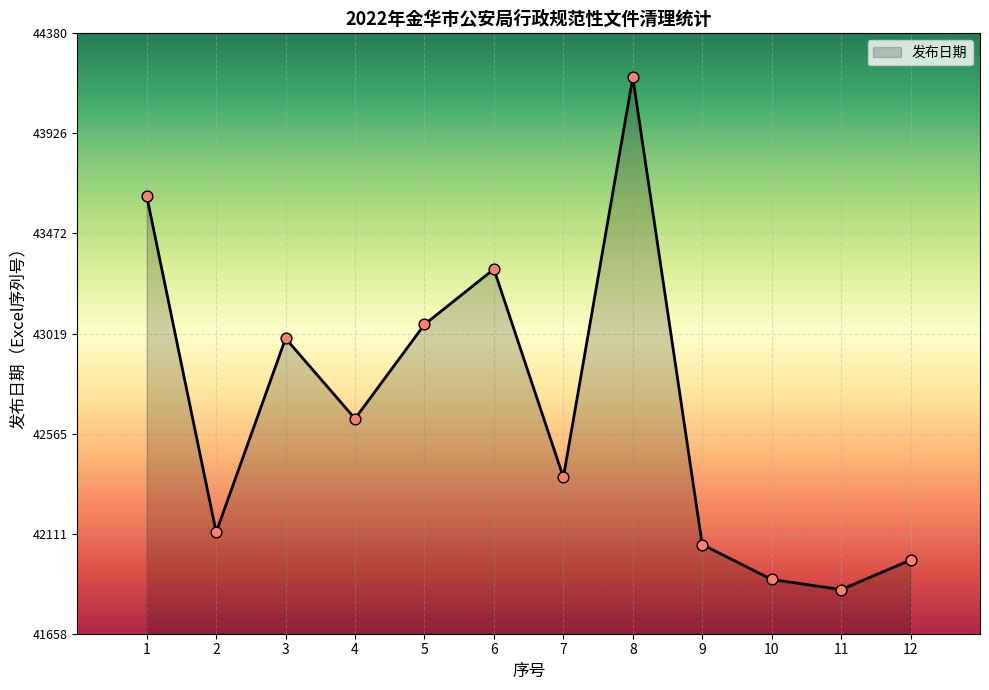

Approximately how many times larger is the value at 4 compared to 9?

1.0